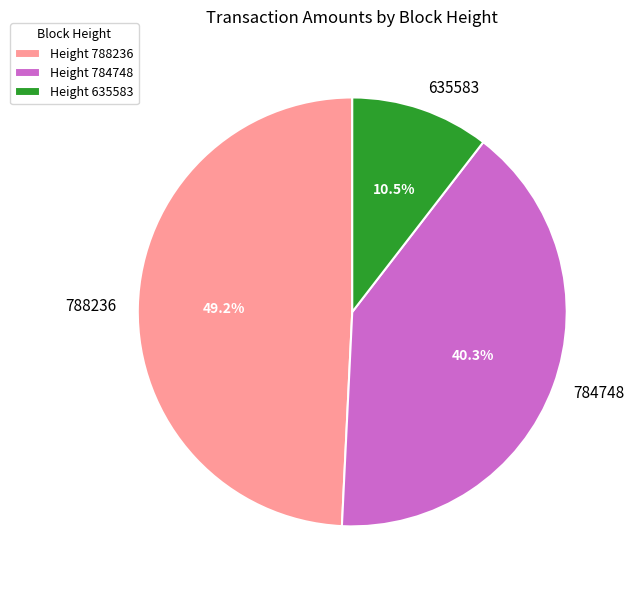

Which slice is the largest?

788236